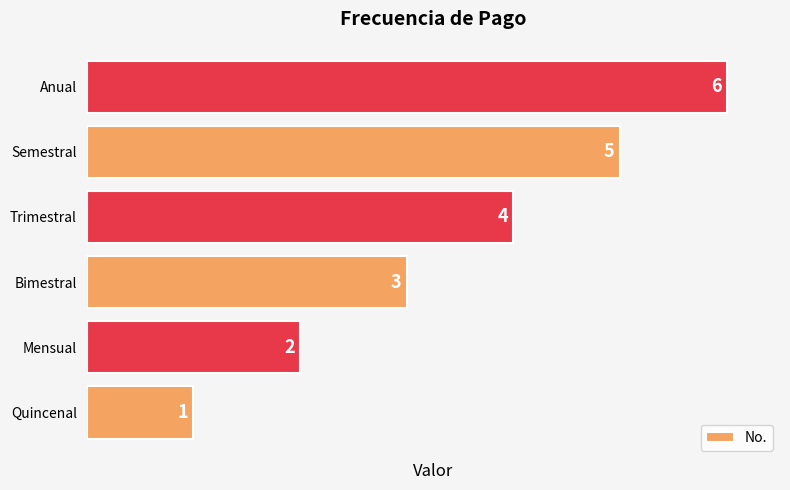

Rank the categories by value from highest to lowest.

Anual, Semestral, Trimestral, Bimestral, Mensual, Quincenal